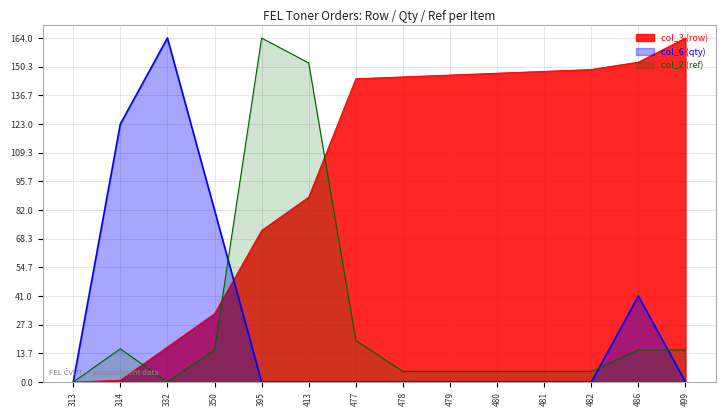

List the labels in order of col_3 (row) value, largest first.

499, 486, 482, 481, 480, 479, 478, 477, 413, 395, 350, 332, 314, 313